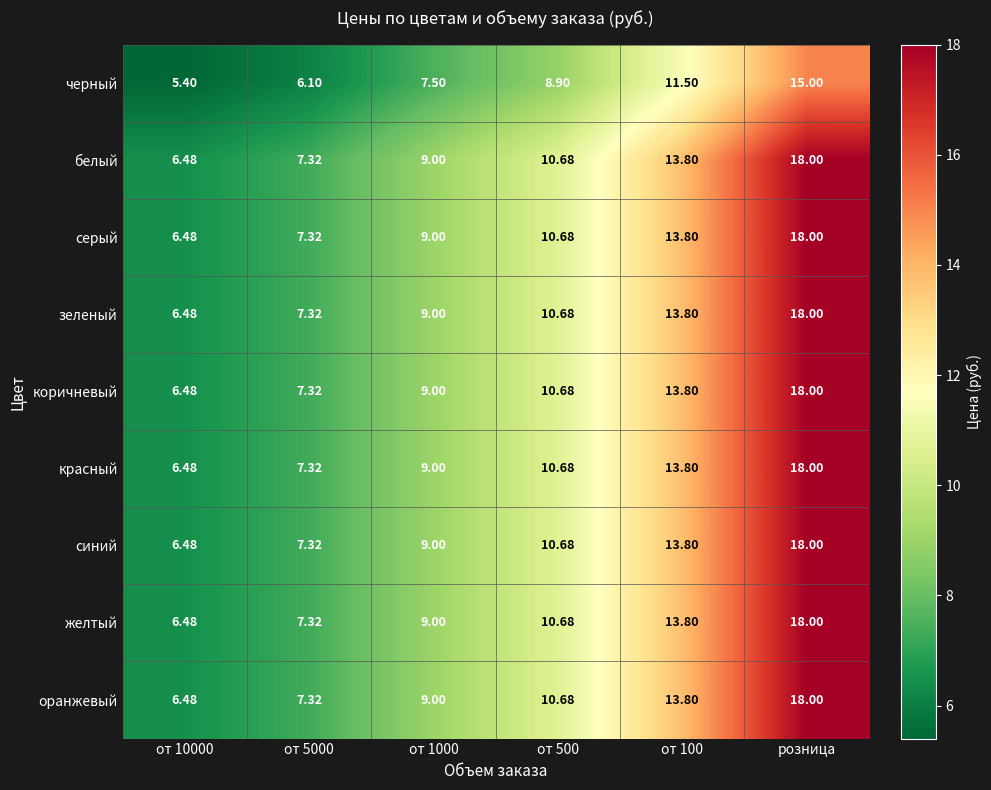

At which category is the sum across all series the highest?

розница